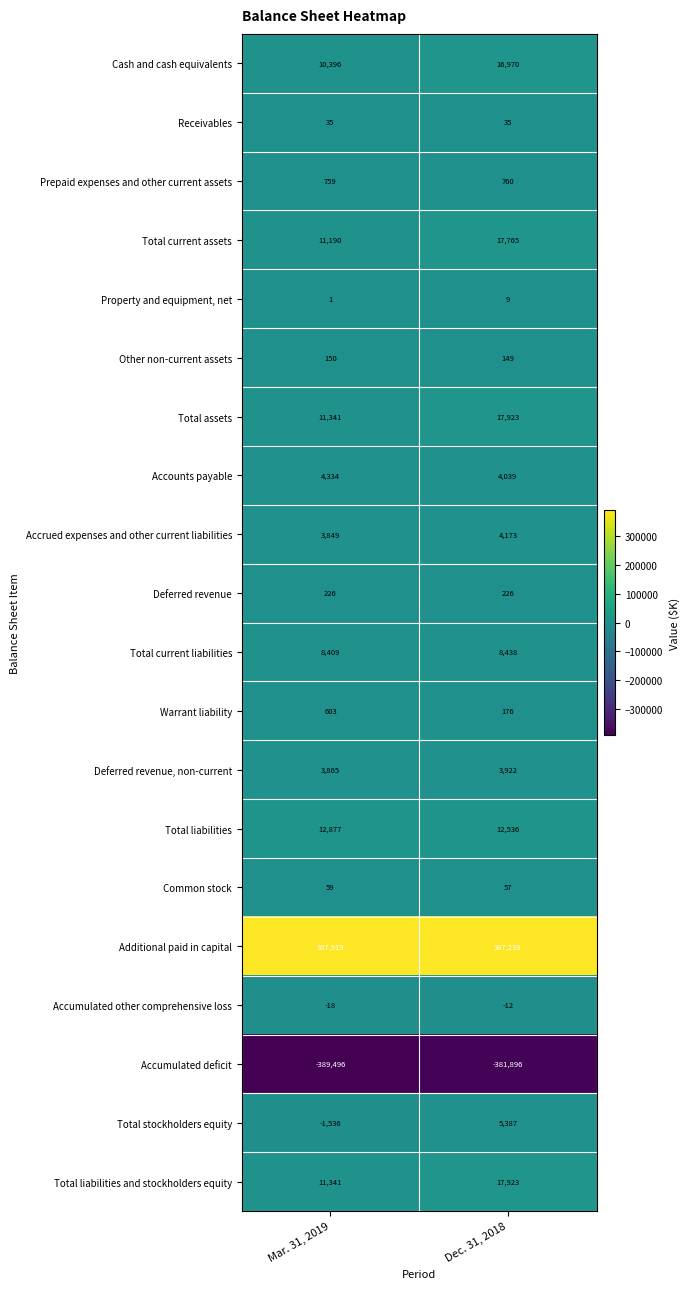

At which category is the sum across all series the highest?

Dec. 31, 2018